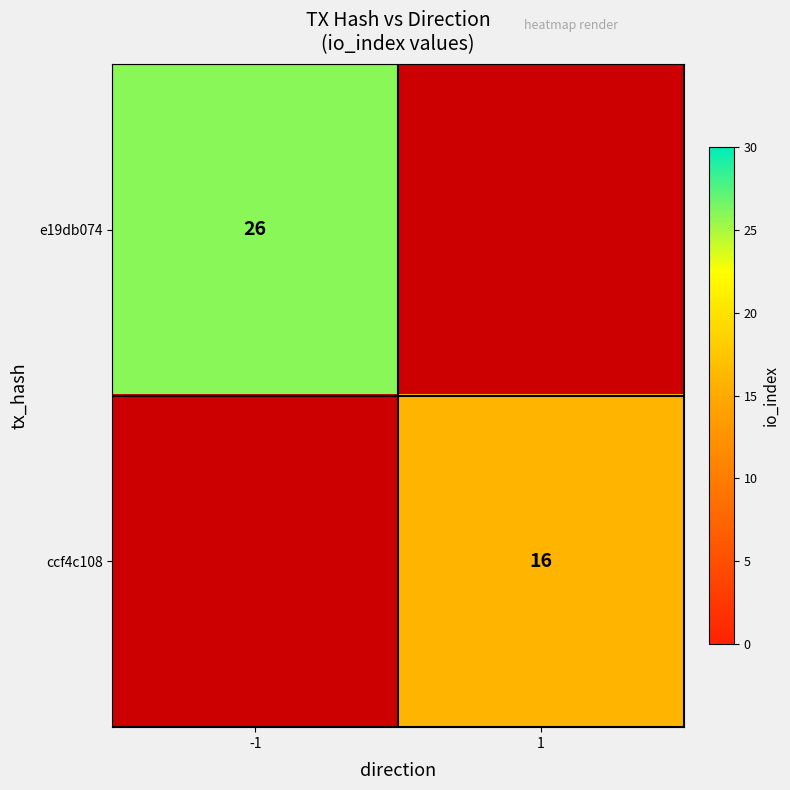

Is the value of e19db074 at -1 greater than the value of ccf4c108 at 1?

Yes